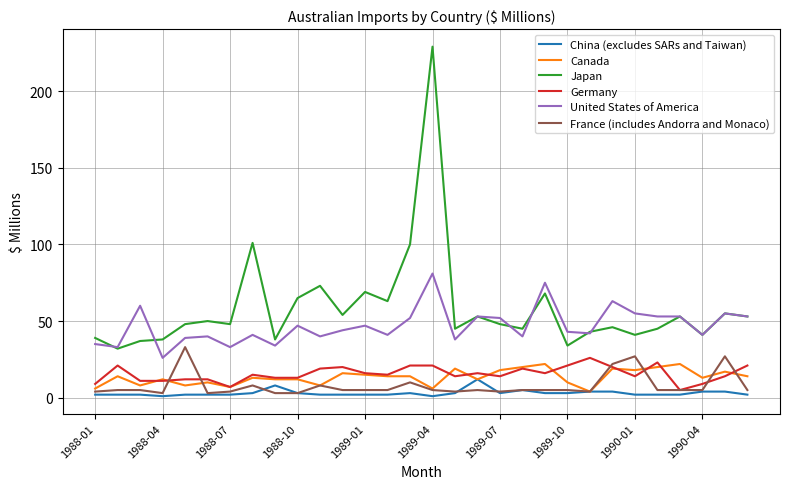

What is the maximum value shown in the chart?

229